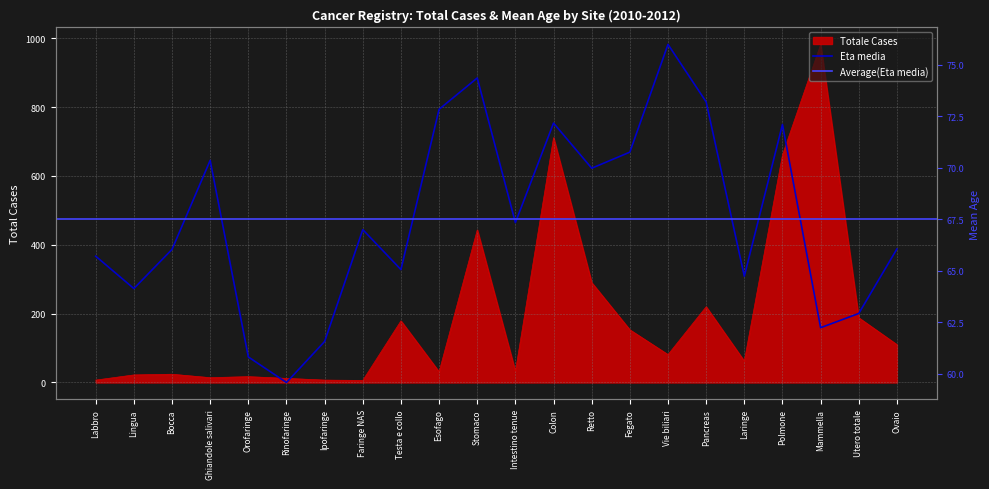

What is the value of the Eta media point at the 3rd from the left?

66.0